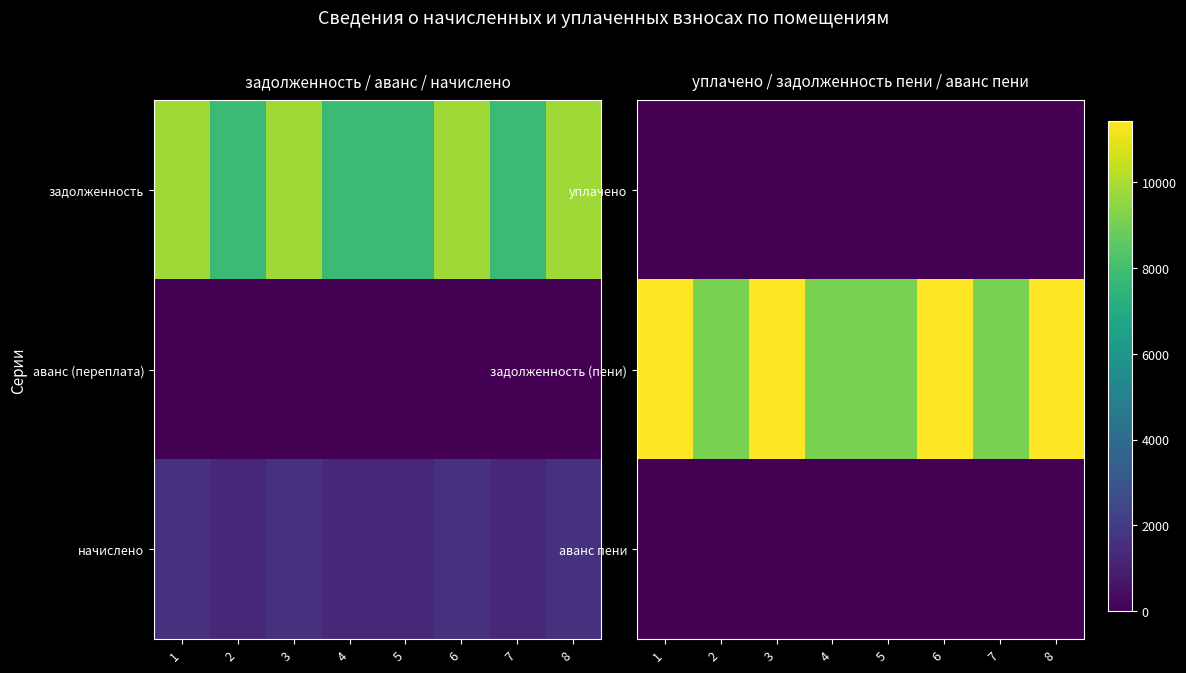

Rank the categories by задолженность (пени) value from lowest to highest.

2, 4, 5, 7, 1, 3, 6, 8